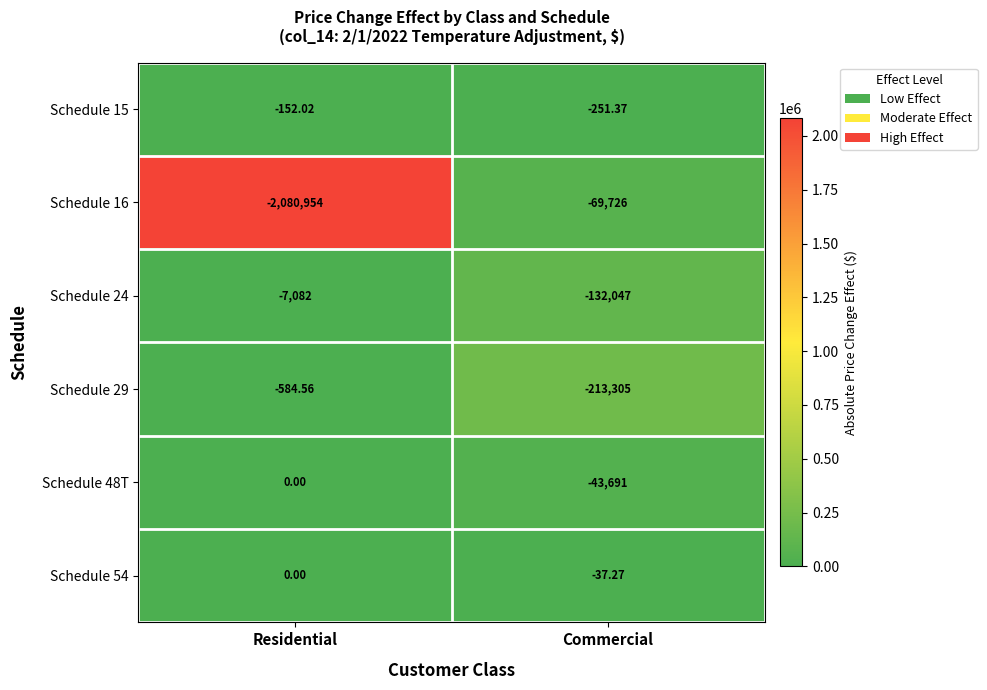

At which category is the sum across all series the highest?

Commercial